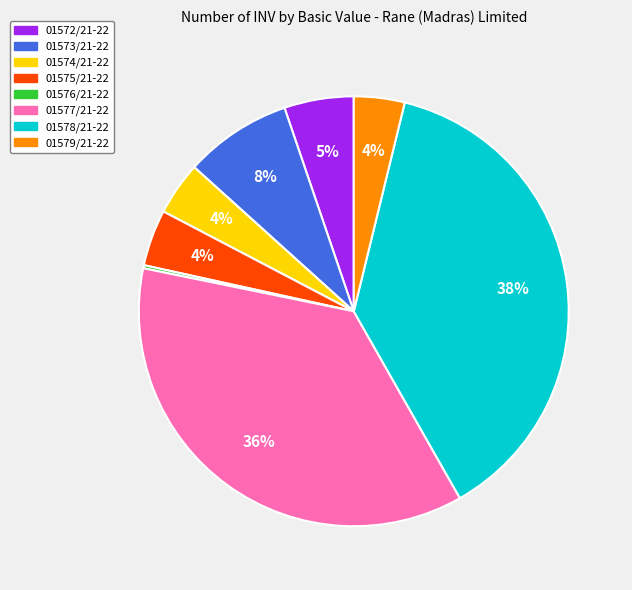

To the nearest percent, what portion does 01578/21-22 represent?

38%